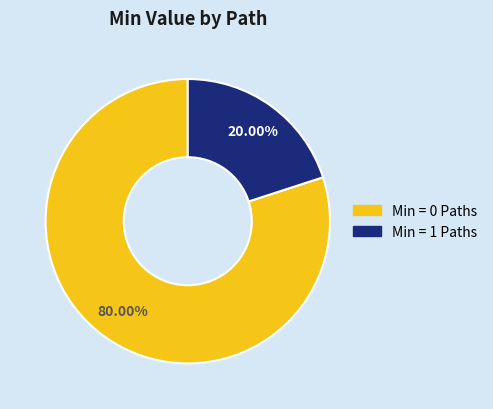

Count the number of slices in the pie.

2